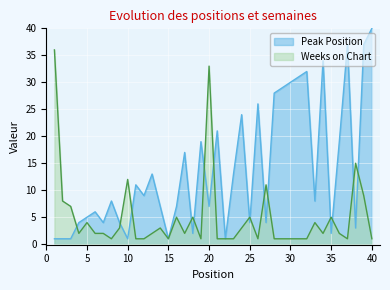

At which category does the chart reach its minimum across all series?

1